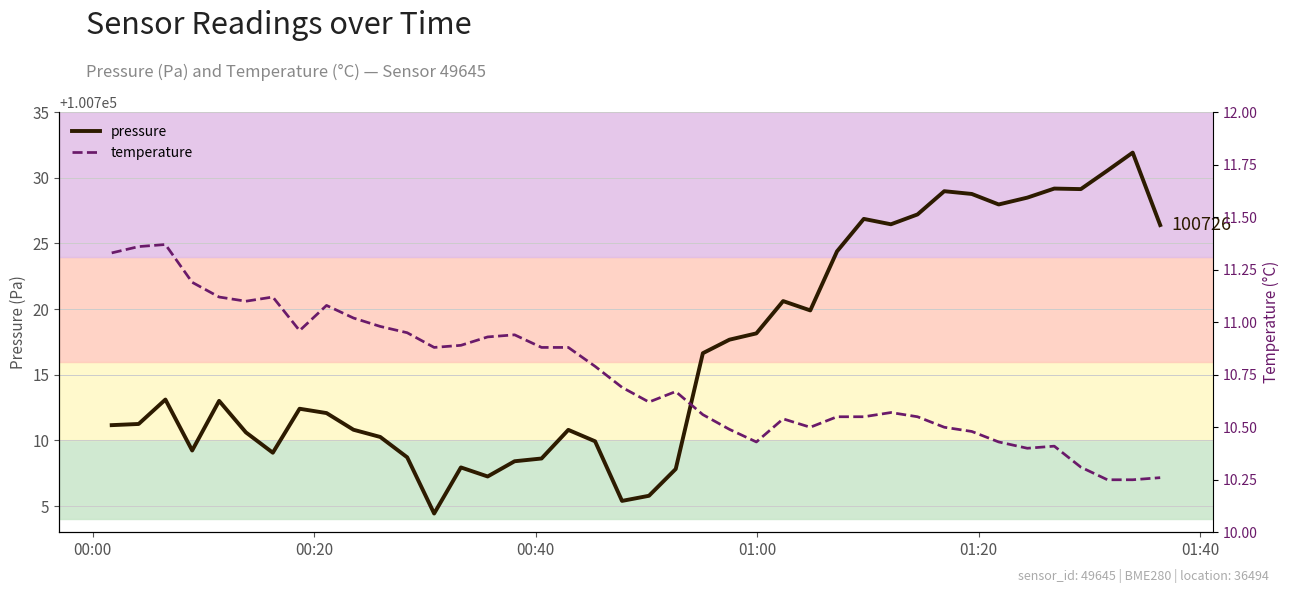

How many lines are shown in the chart?

2